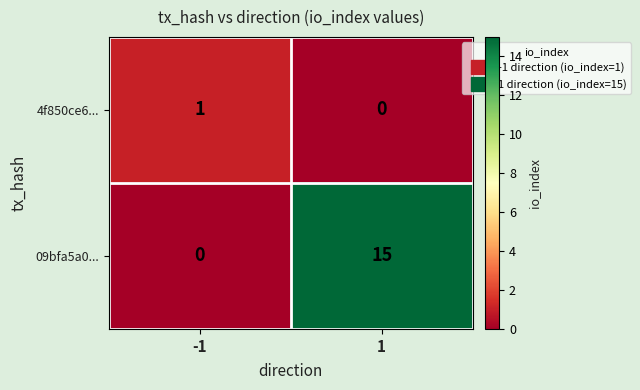

Reading right to left, list all the values displayed in this chart.

4f850ce6...: 0	1
09bfa5a0...: 15	0